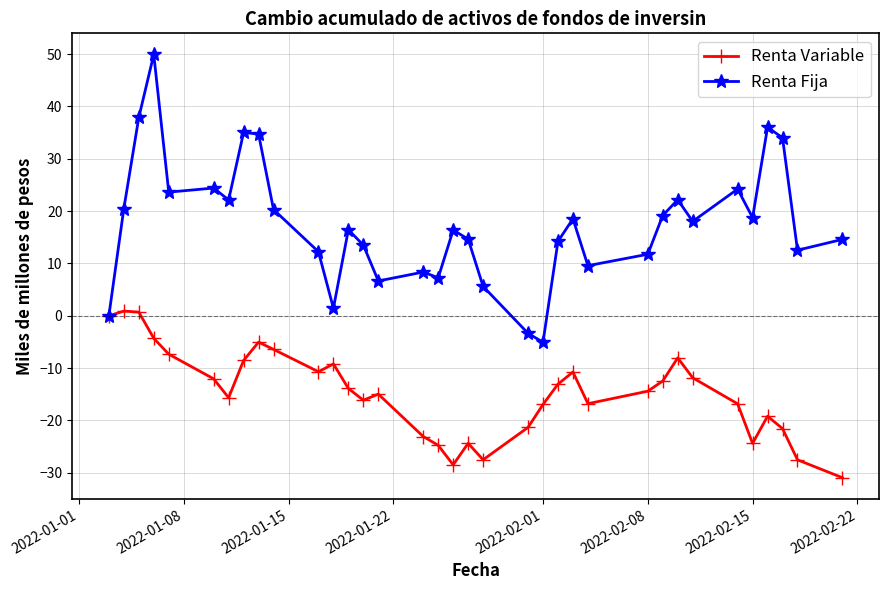

What is the value of the Renta Variable point at the 21st from the left?

-21.3